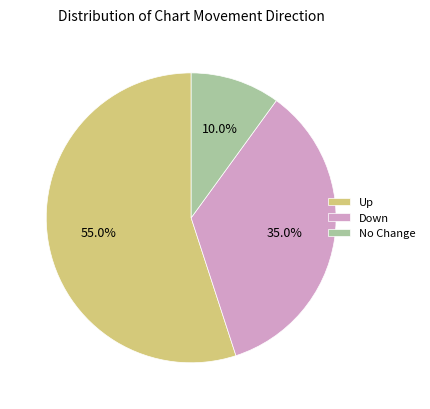

Is Up the majority of the pie?

Yes